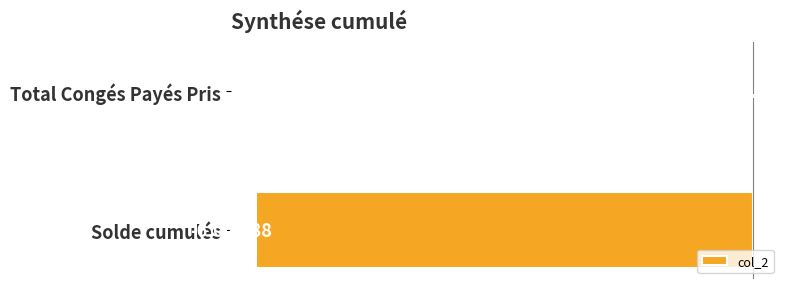

What is the average value?

-3006.4